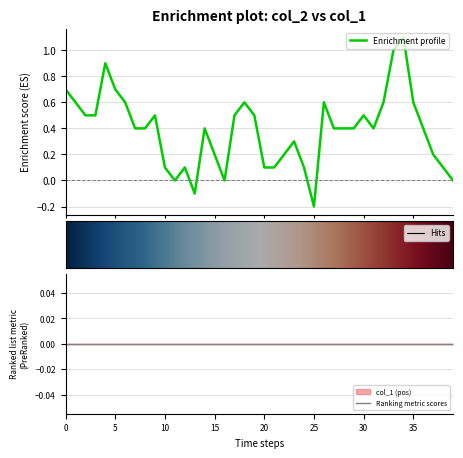

Does the chart have visible grid lines?

Yes